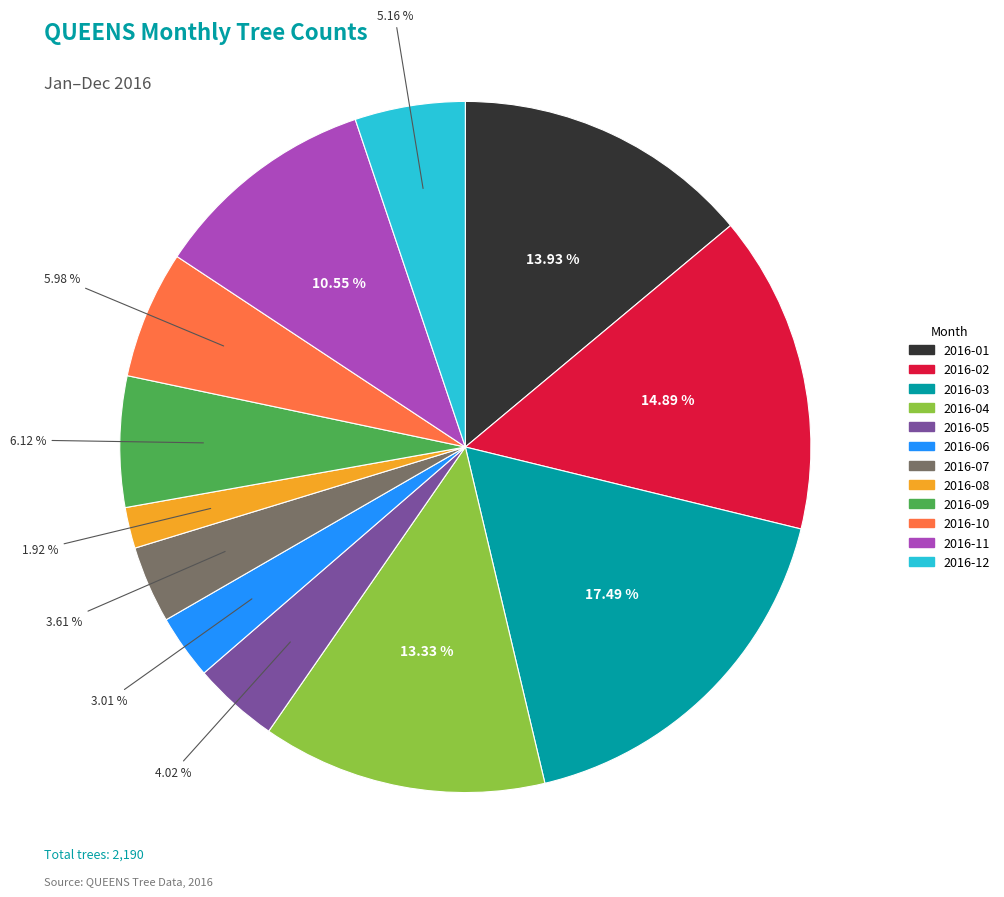

To the nearest percent, what portion does 2016-04 represent?

13%